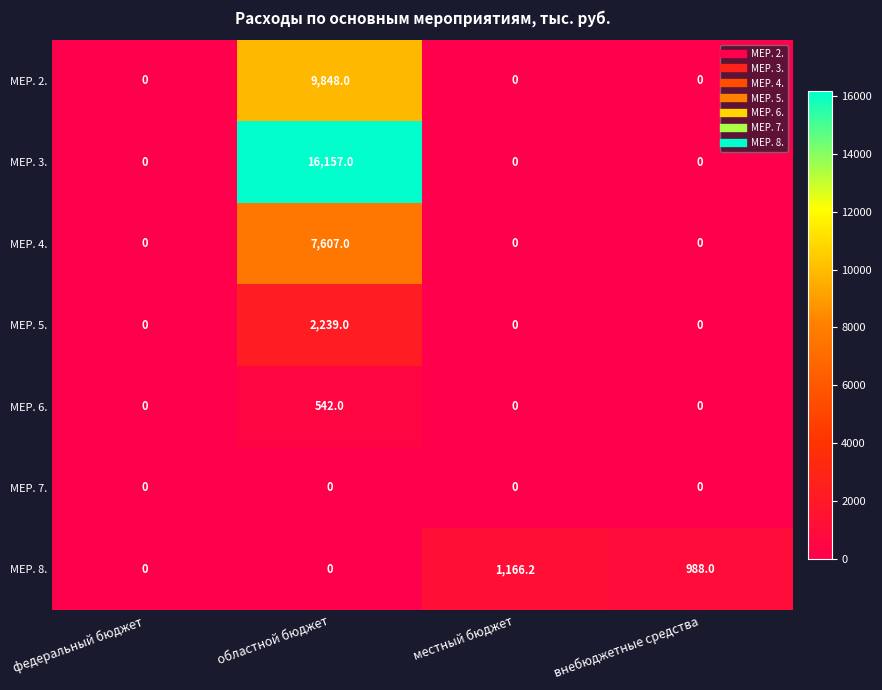

Count the number of categories in the chart.

4